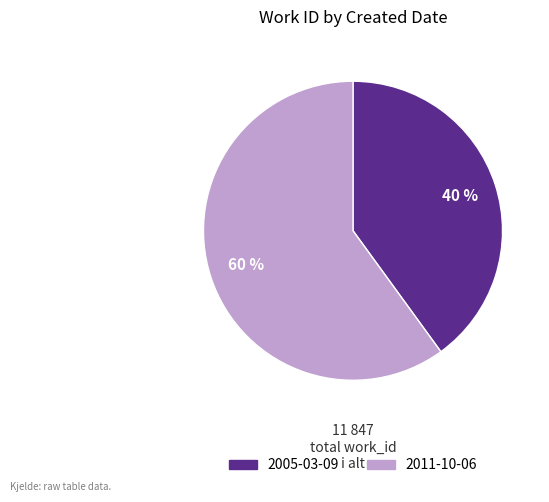

Is it true that 2005-03-09 is 40% of the pie?

True